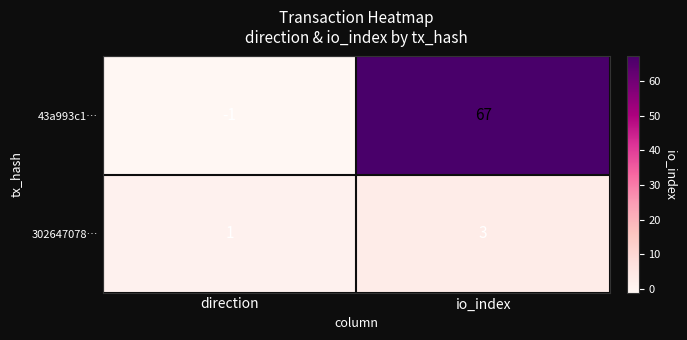

Rank the series by their average value, from lowest to highest.

302647078…, 43a993c1…